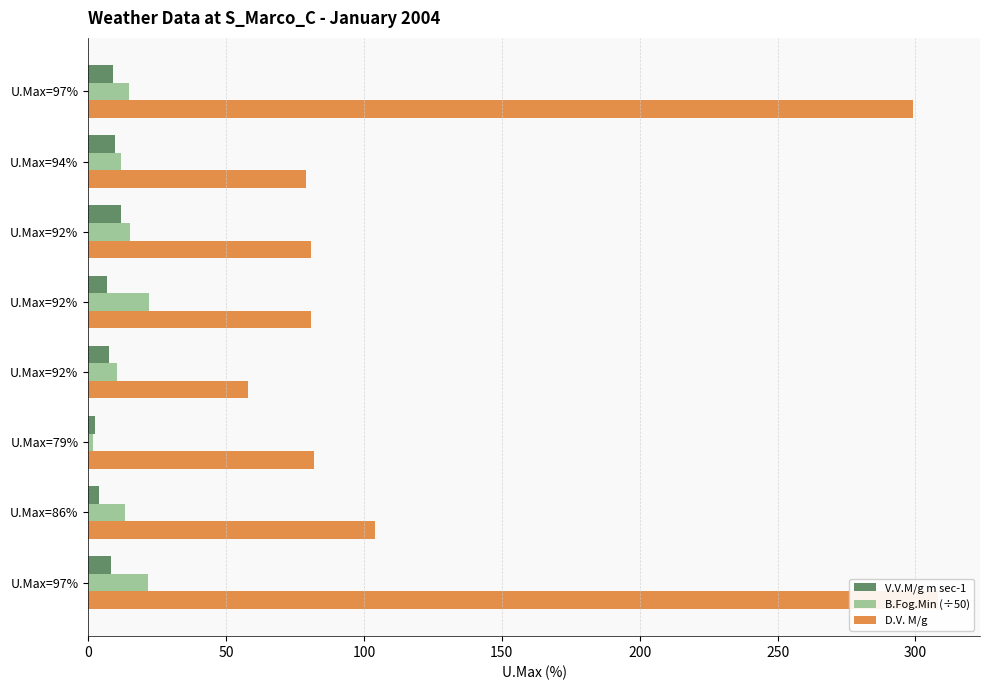

What is the spread (max minus min) of values at 0?

290.1